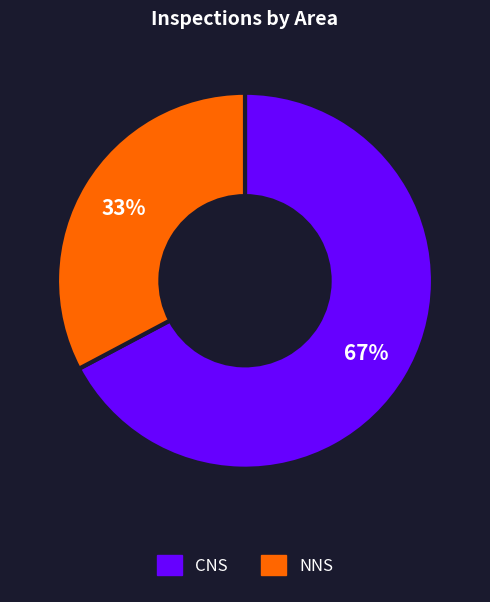

How many slices are in this pie chart?

2